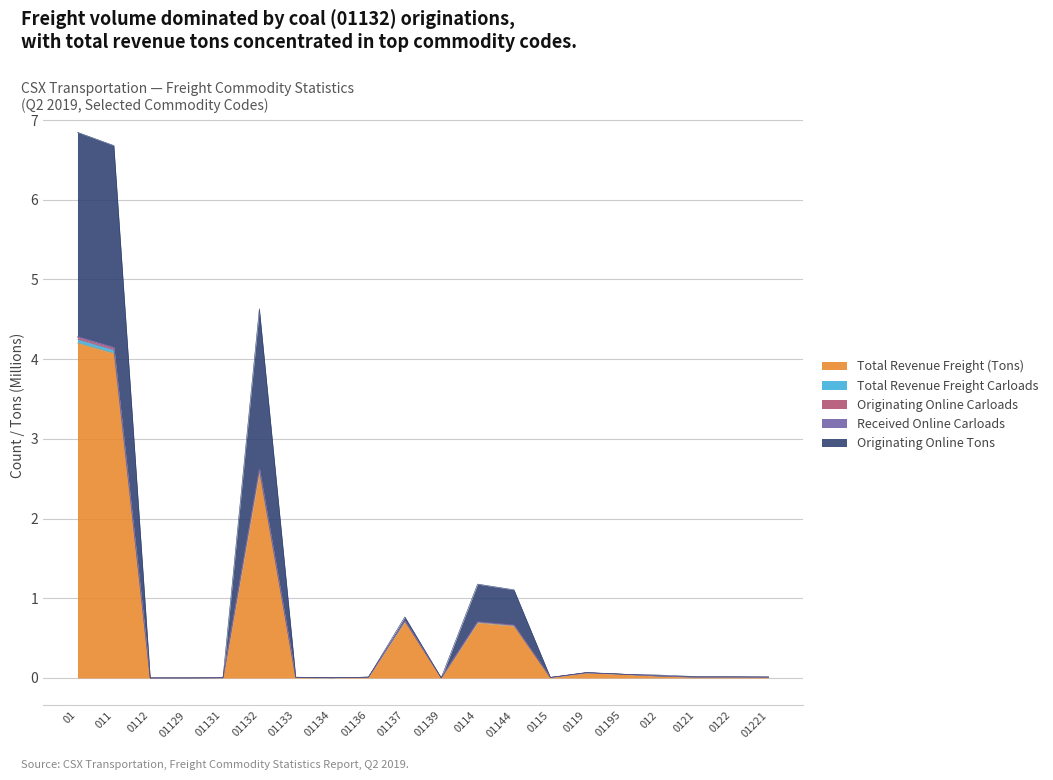

Is it true that Total Revenue Freight (Tons) equals 0.0 at 01221?

True